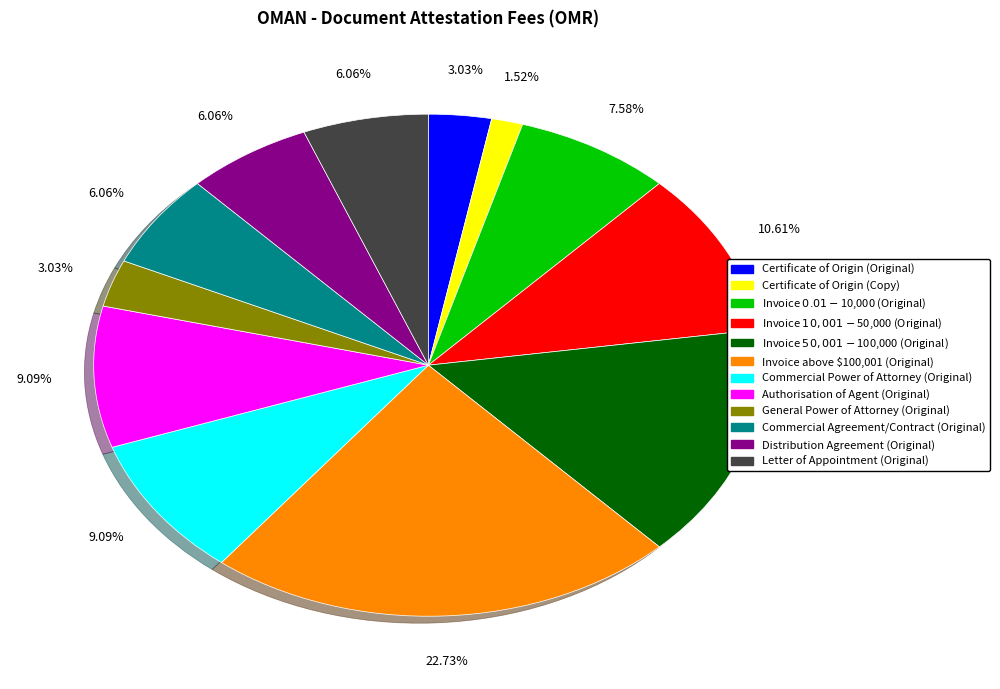

What is the ratio of the value at Commercial Agreement/Contract (Original) to the value at Commercial Power of Attorney (Original)?

0.7